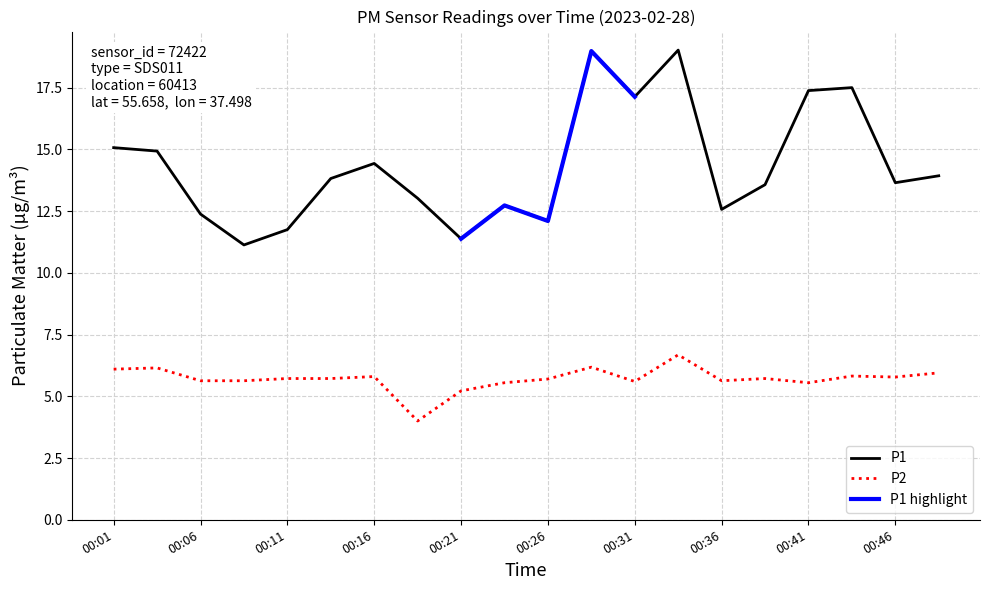

At which label is P1 closest to 15?

00:01